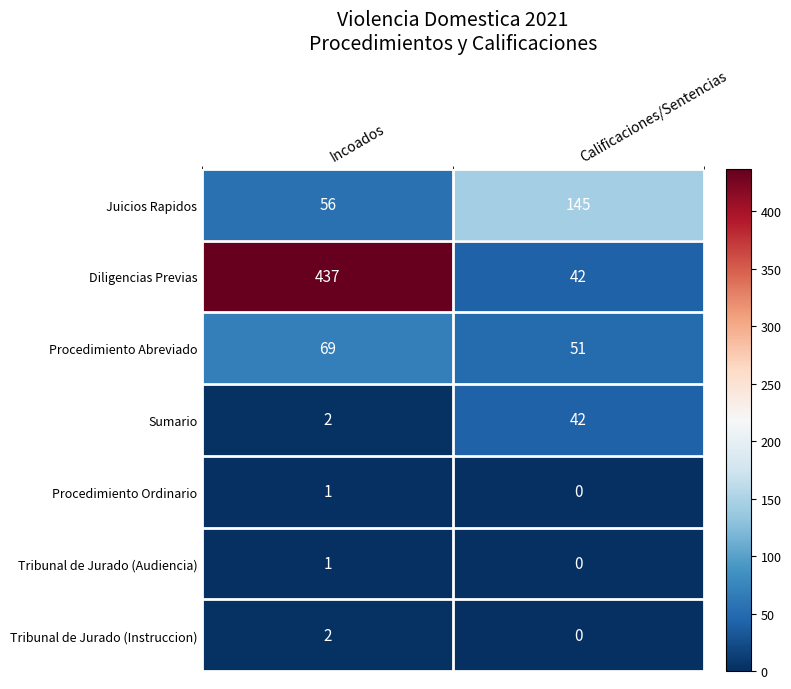

Which label corresponds to the smallest value in the chart?

Calificaciones/Sentencias